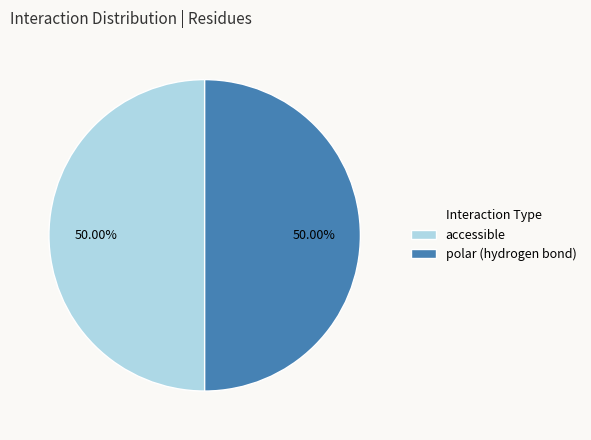

Approximately how many times larger is the value at polar (hydrogen bond) compared to accessible?

1.0